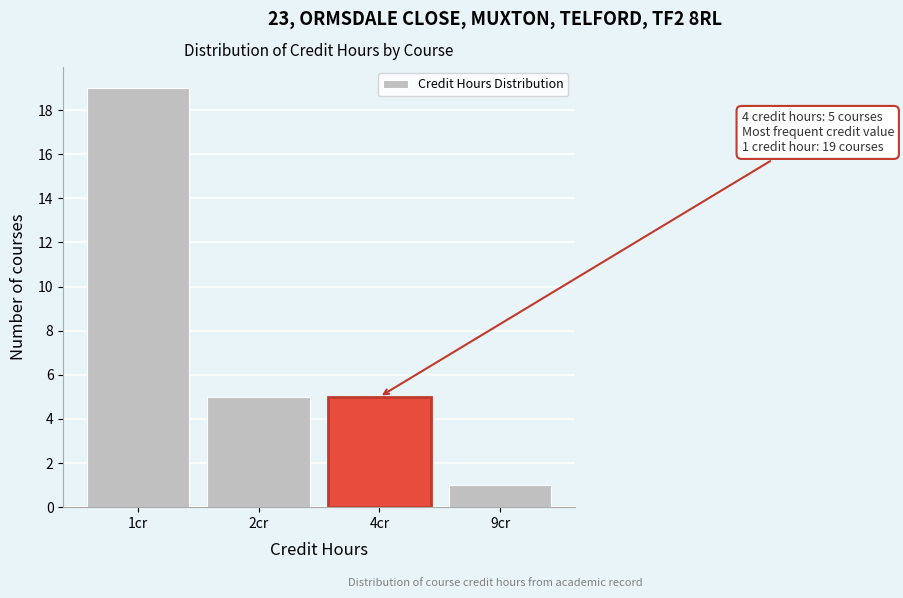

Reading left to right, extract all data points from this chart.

19	5	5	1